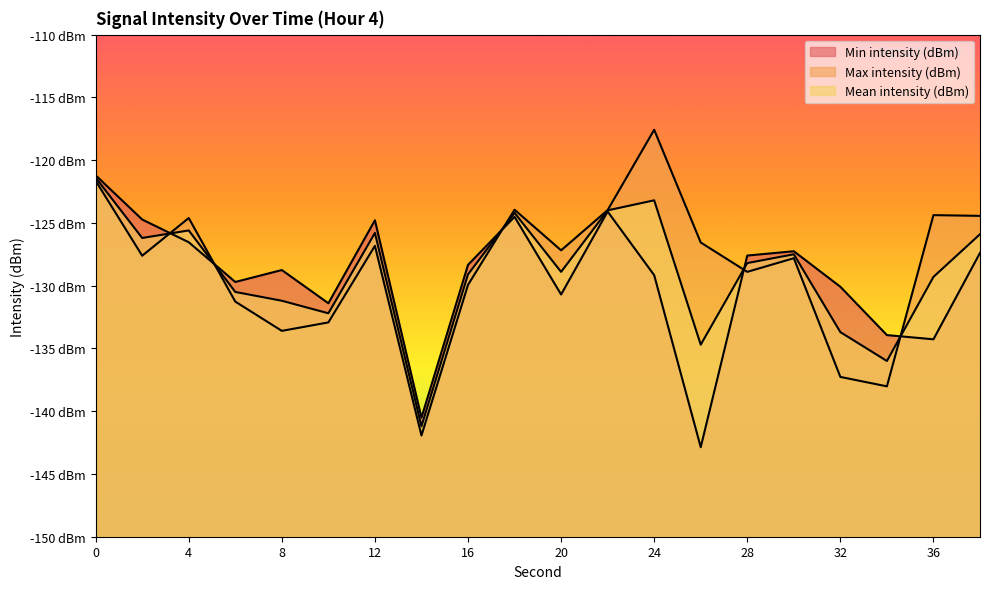

What are all the series names shown in the legend?

Min intensity (dBm), Max intensity (dBm), Mean intensity (dBm)